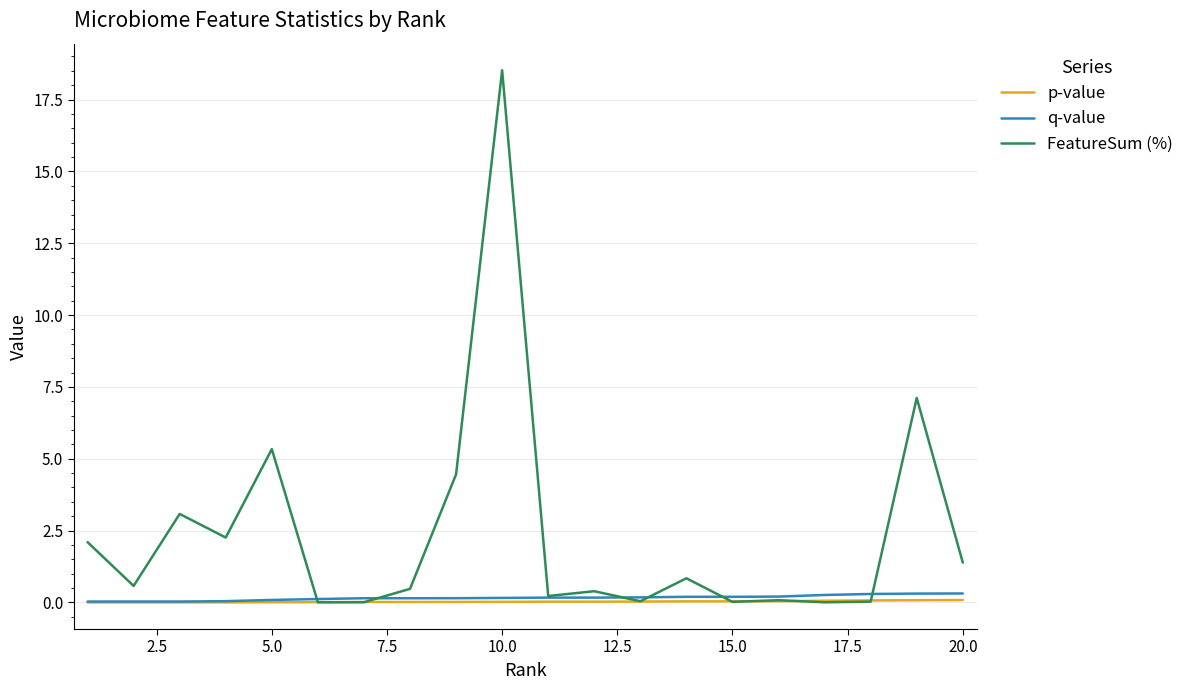

Which series has the widest spread of values?

FeatureSum (%)